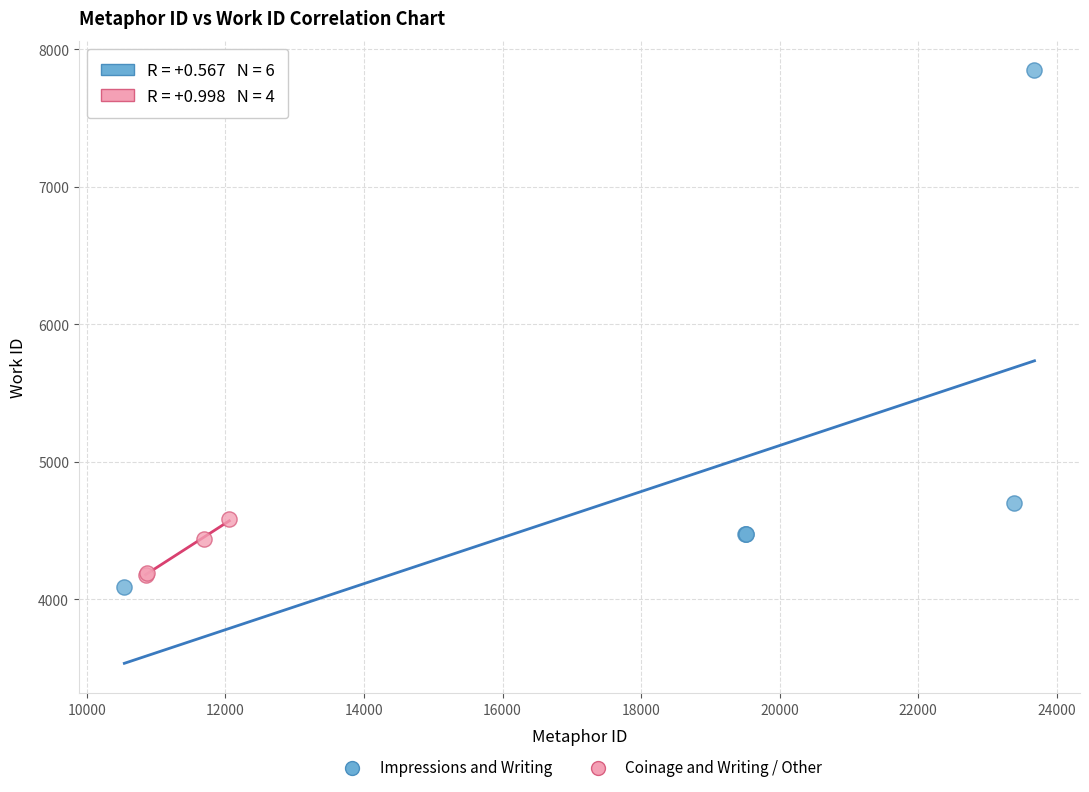

Which series reaches the maximum Y coordinate?

Impressions and Writing